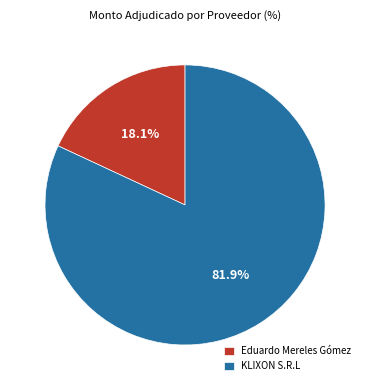

What percentage is the KLIXON S.R.L slice, to the nearest percent?

82%